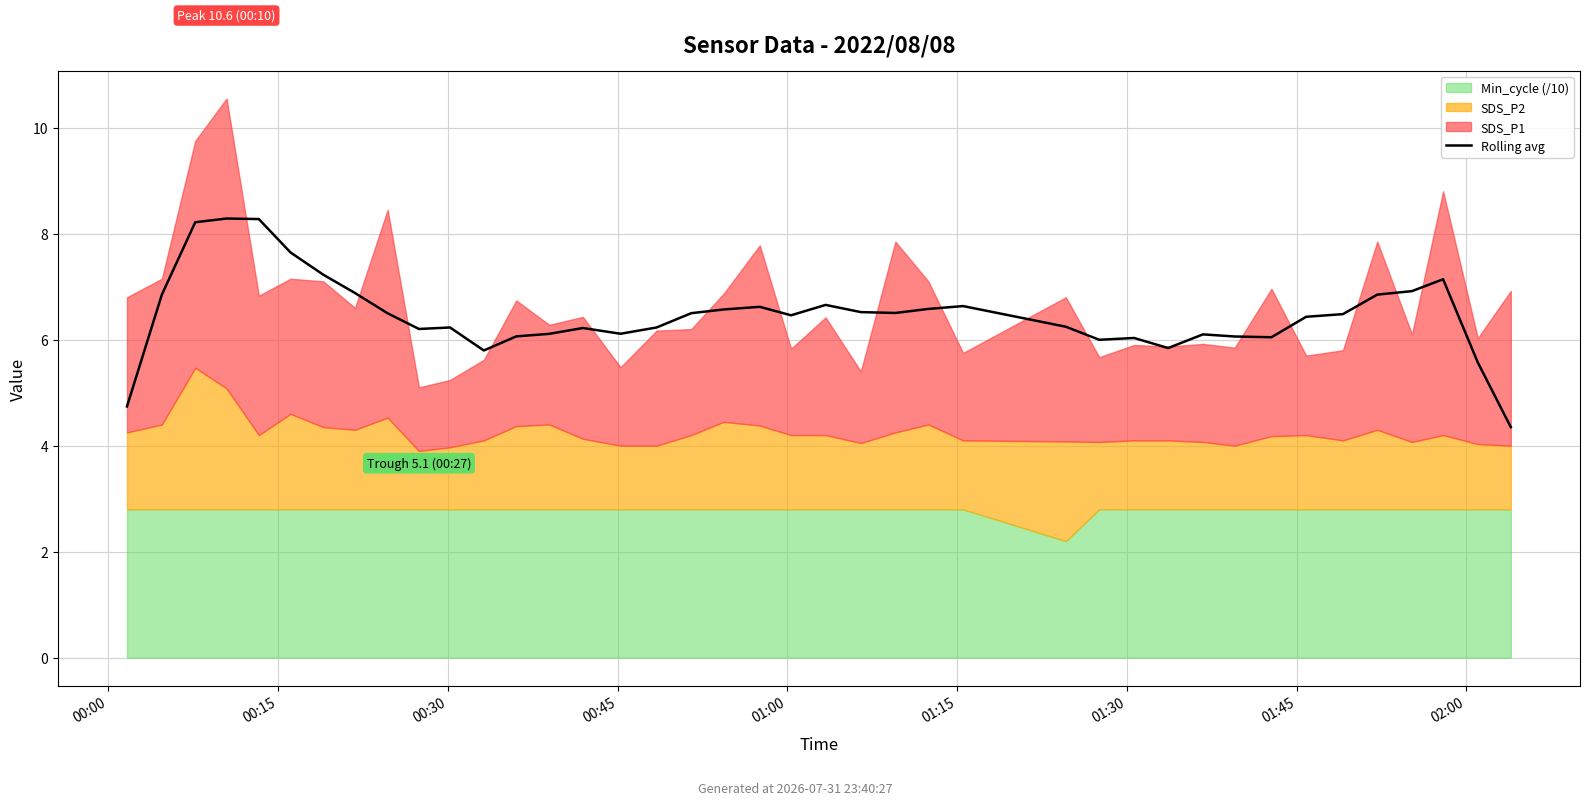

What is the value of the 22nd point from the left?

6.7